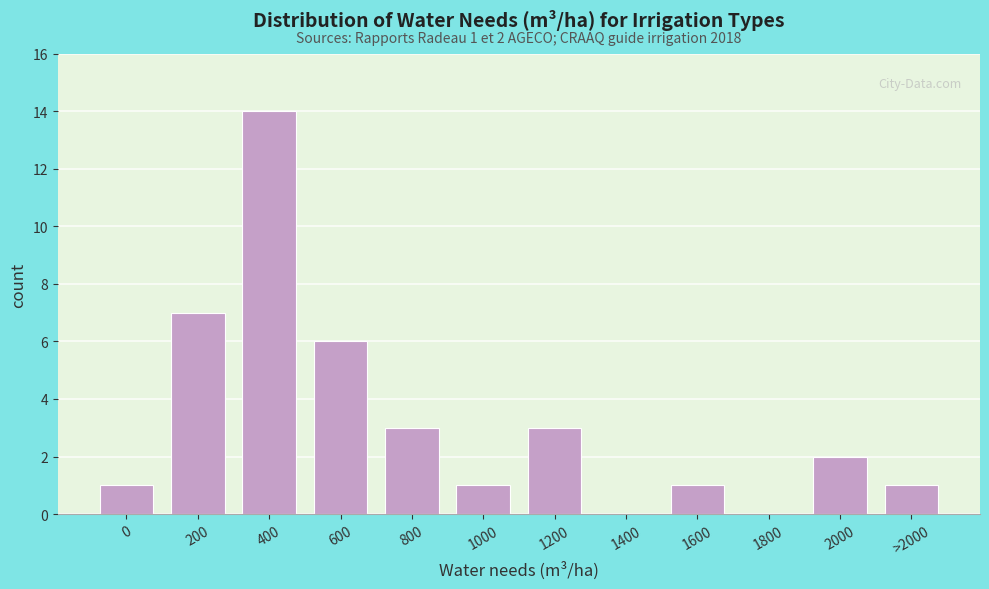

Reading left to right, extract all data points from this chart.

0=1	200=7	400=14	600=6	800=3	1000=1	1200=3	1400=0	1600=1	1800=0	2000=2	>2000=1